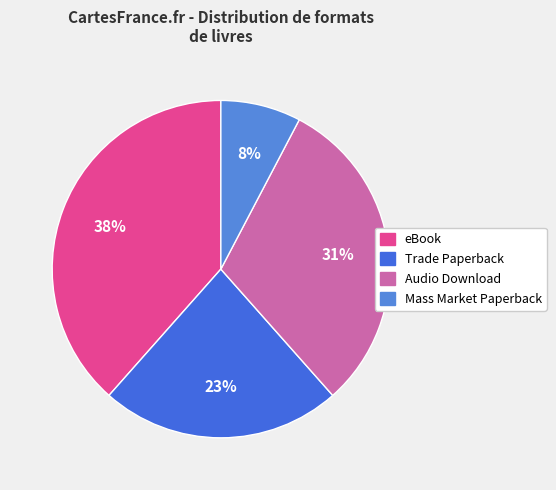

Does Mass Market Paperback represent more than half of the total?

No